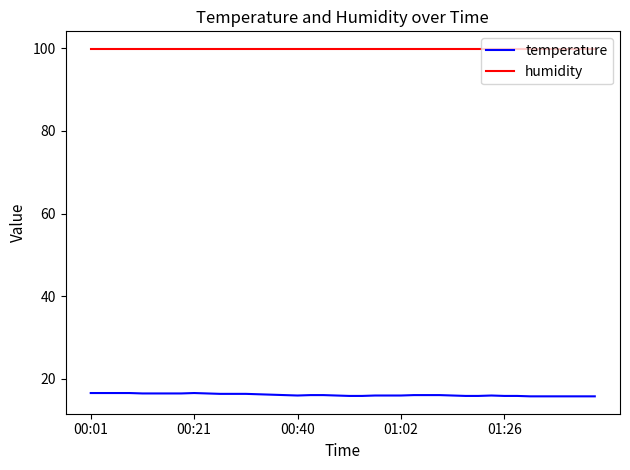

Which series has the largest total across all categories?

humidity